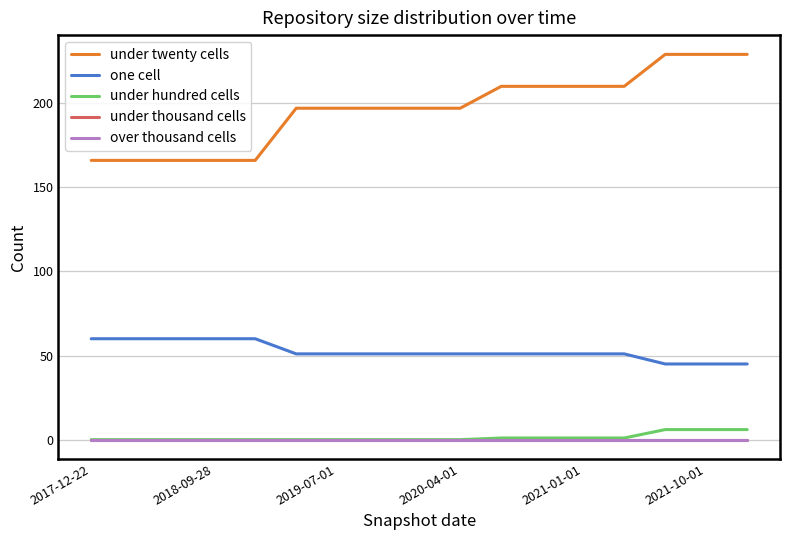

At how many categories does at least one series exceed 58?

17